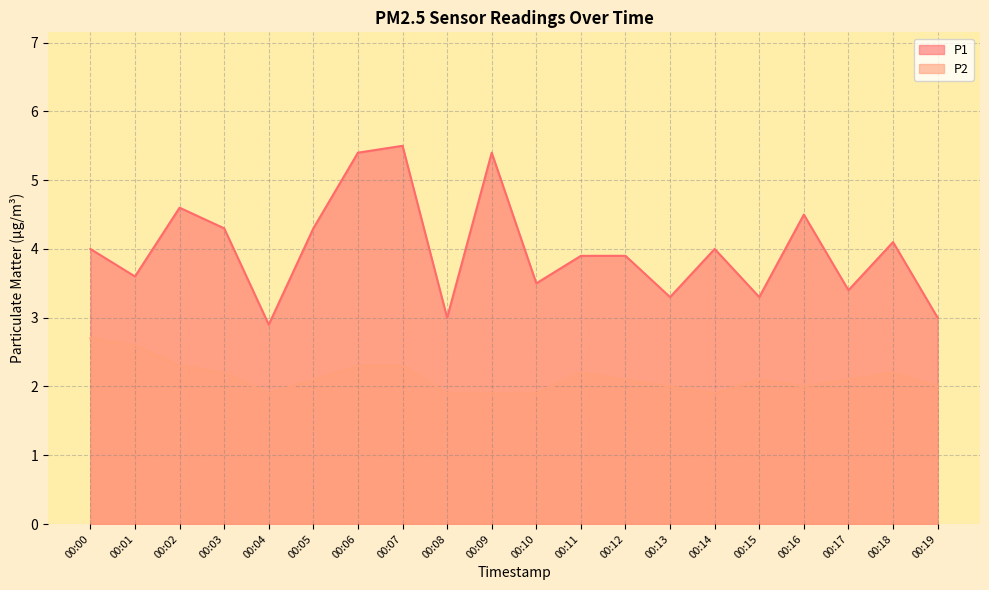

Count the P2 values in the range 2 to 3.

15